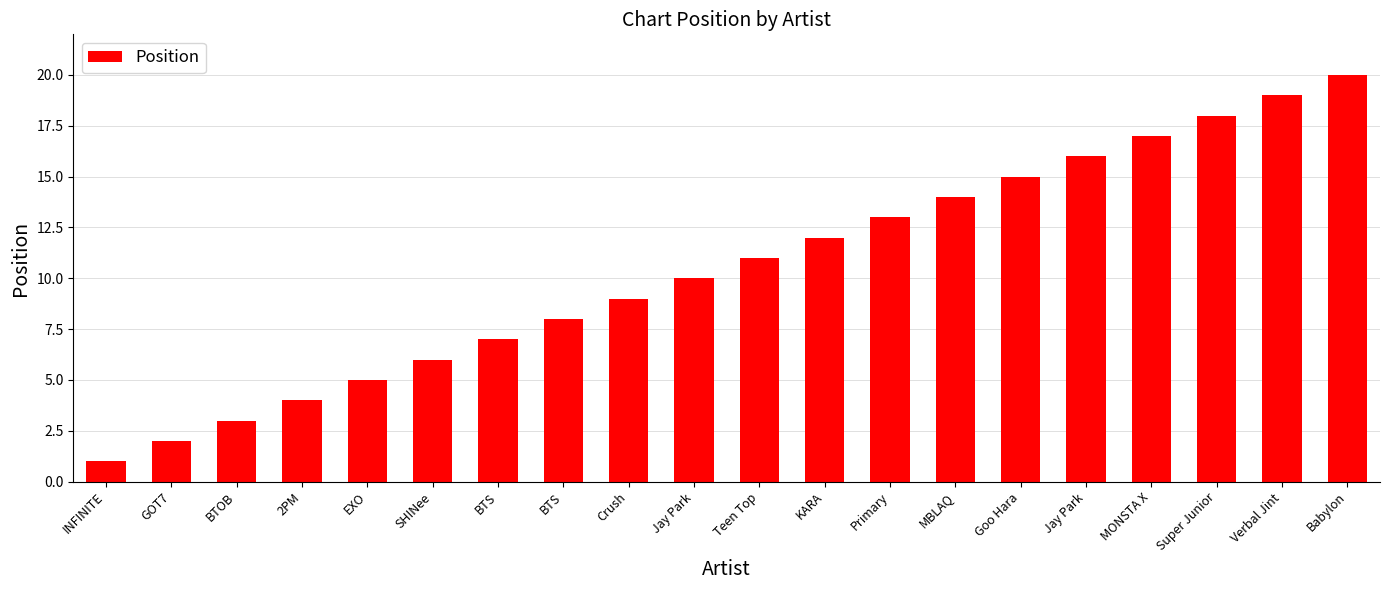

What is the difference between the values at MONSTA X and Jay Park?

1